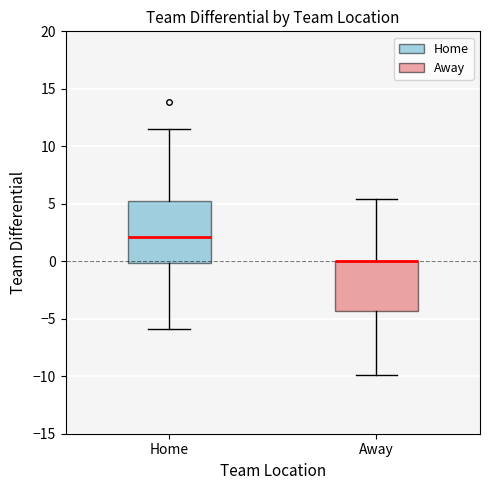

Where is the lower edge of the box for Home on the y-axis? The values are not printed on the chart, so give them approximately, as read against the axis.

0.0